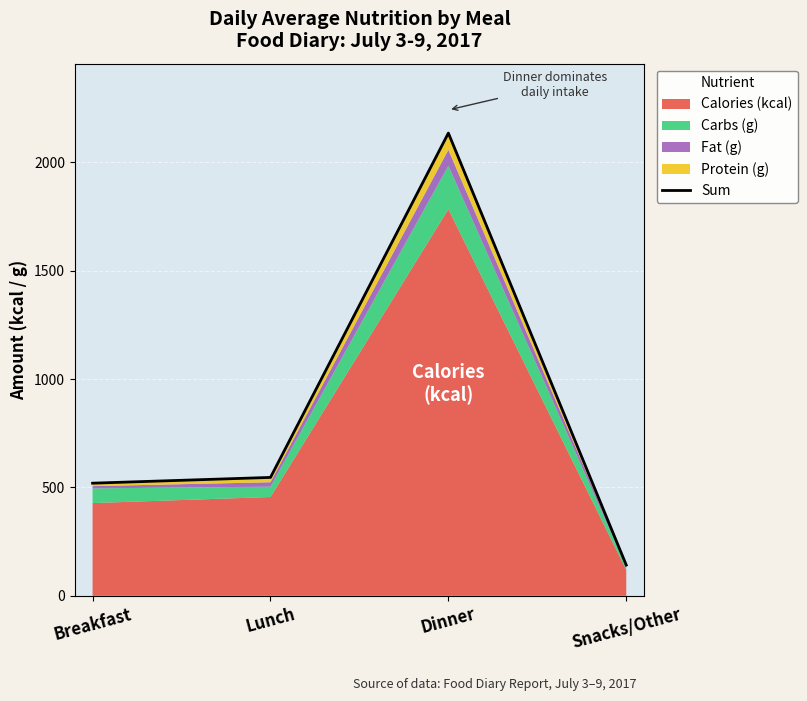

Rank the categories by value from lowest to highest.

Snacks/Other, Breakfast, Lunch, Dinner